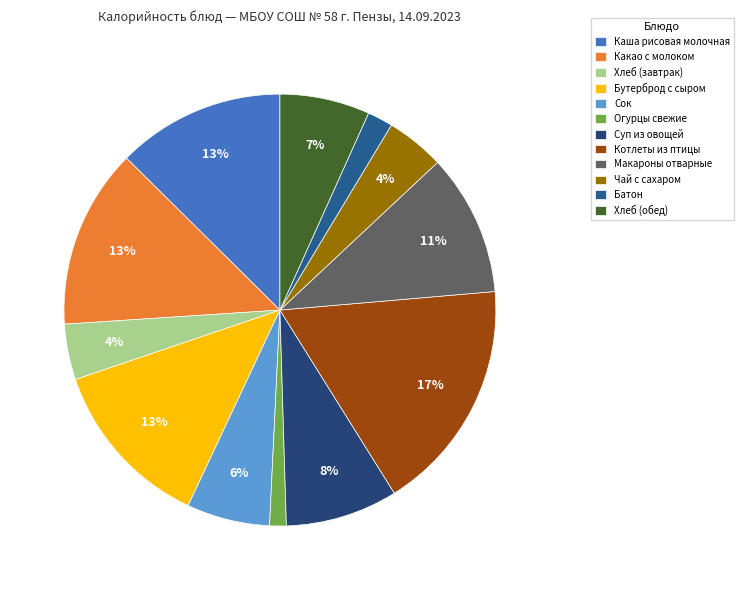

True or false: Сок accounts for 6% of the total.

True